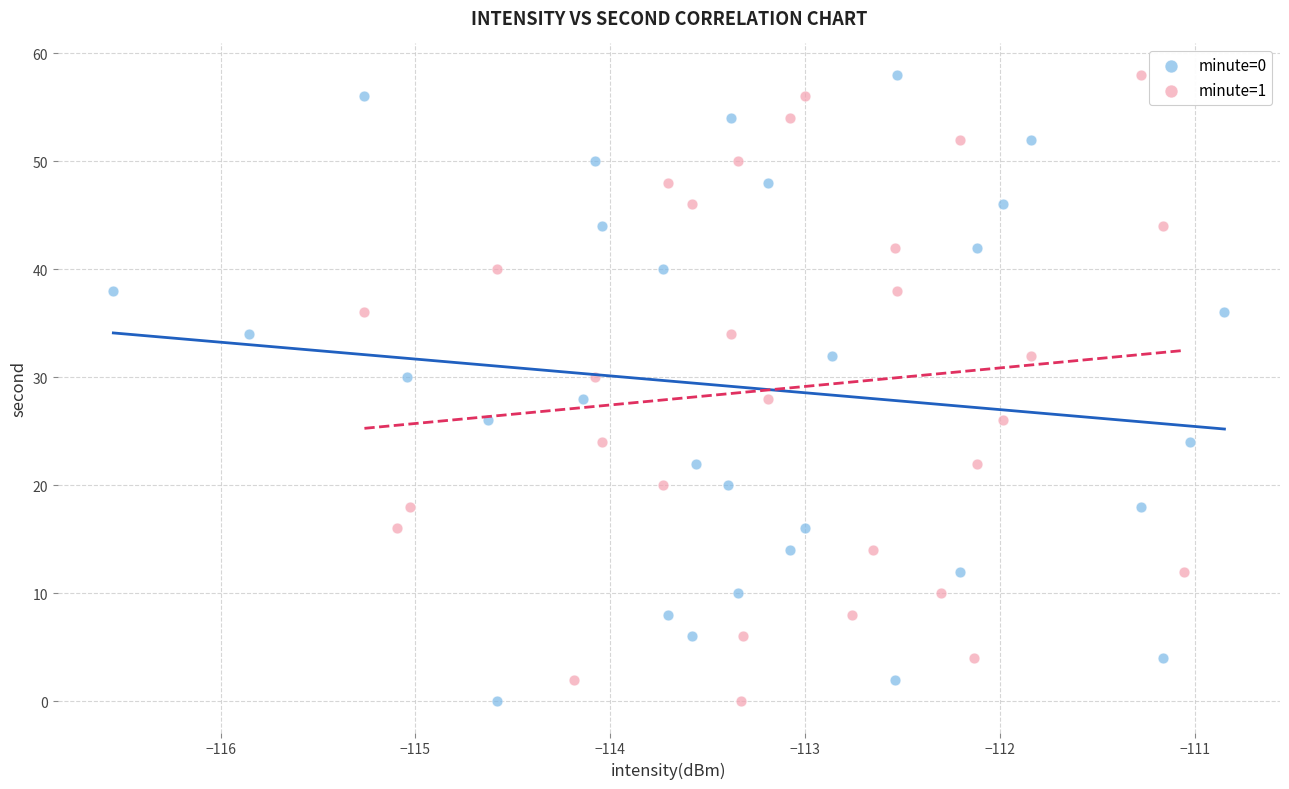

What are all the series names shown in the legend?

minute=0, minute=1